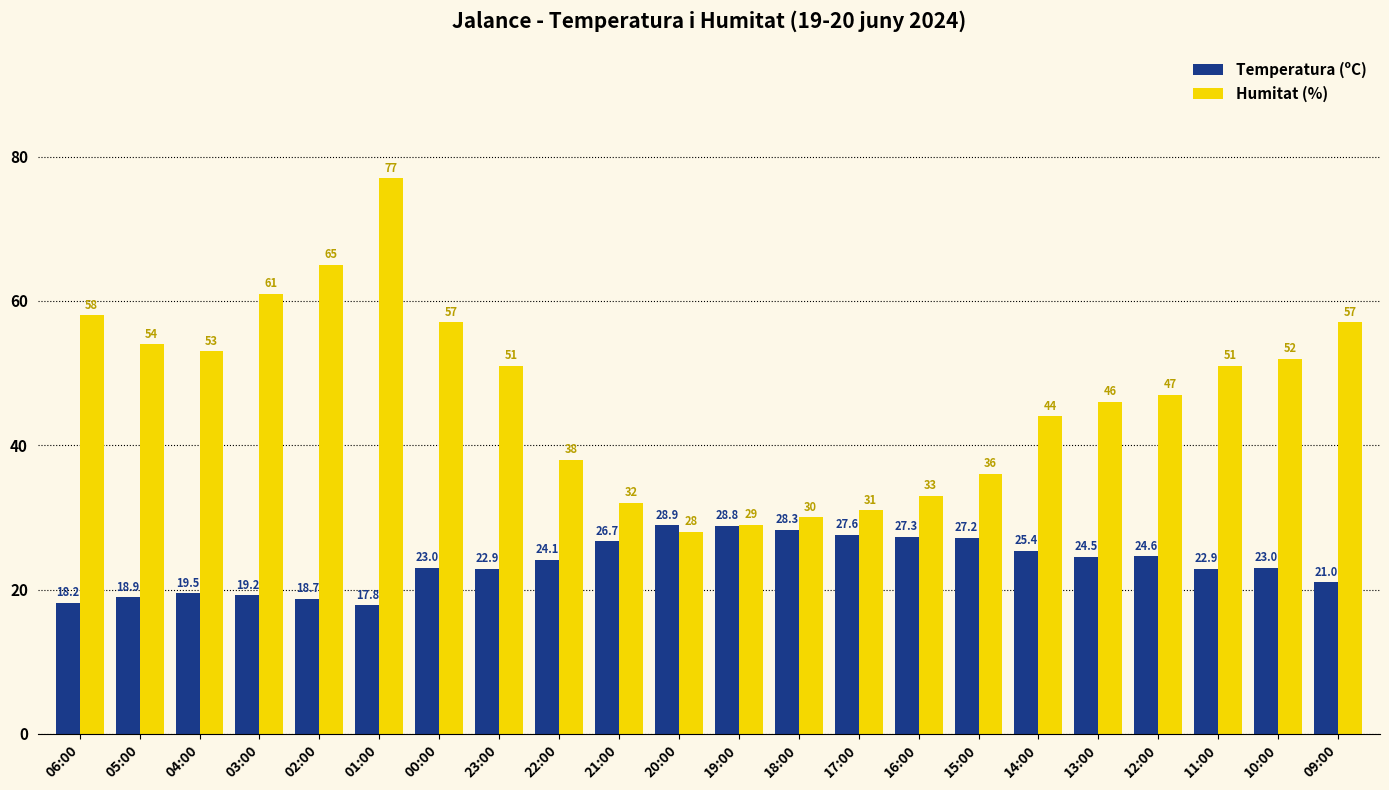

What is the difference between the Humitat (%) values at 16:00 and 06:00?

25.0